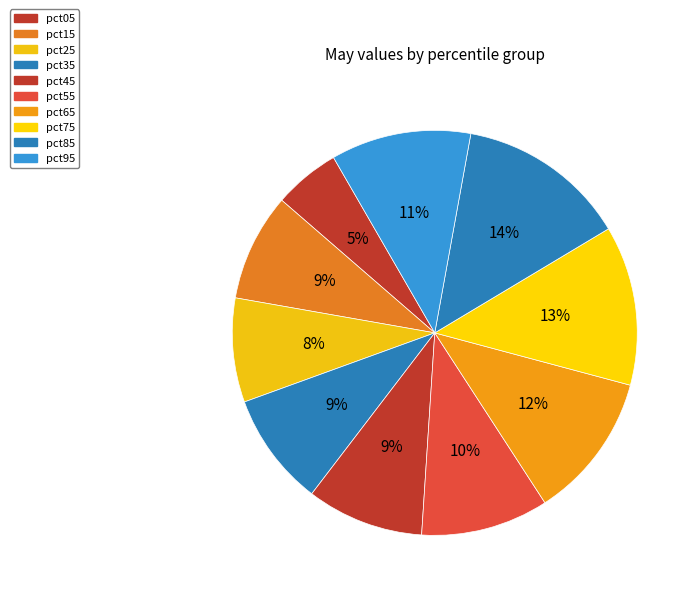

The pct15 slice represents 1% of the pie. True or false?

False